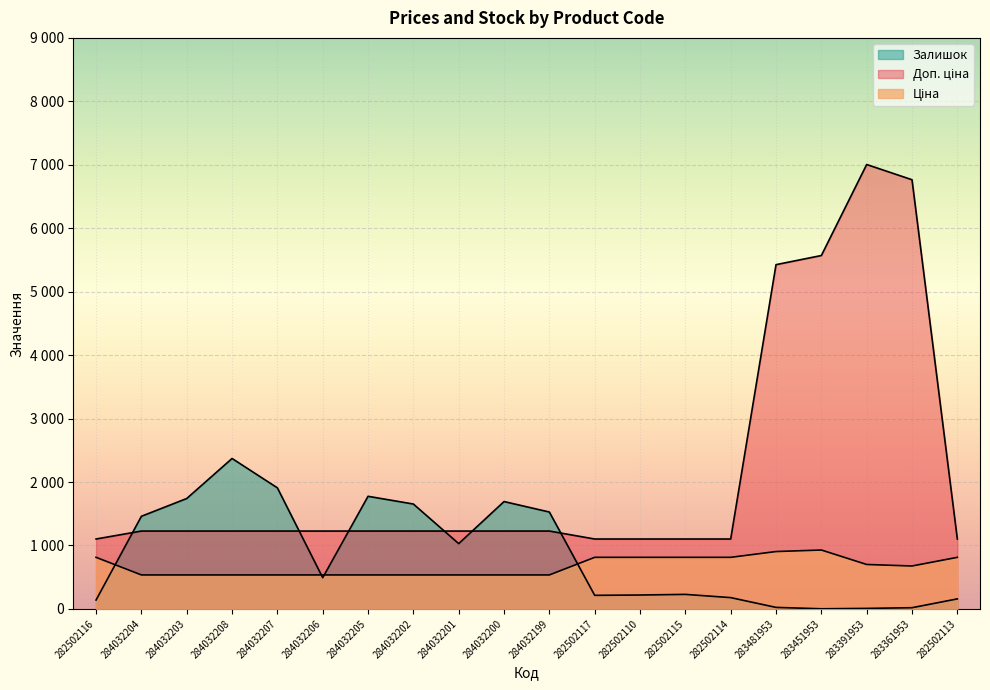

True or false: Залишок has more than 1 interior local peaks.

True